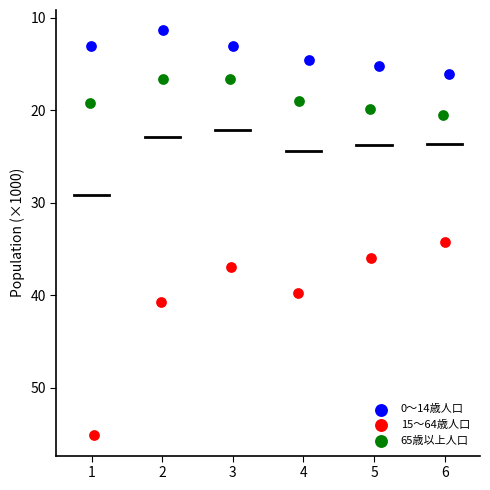

Which series has the largest Y range (max minus min)?

15～64歳人口